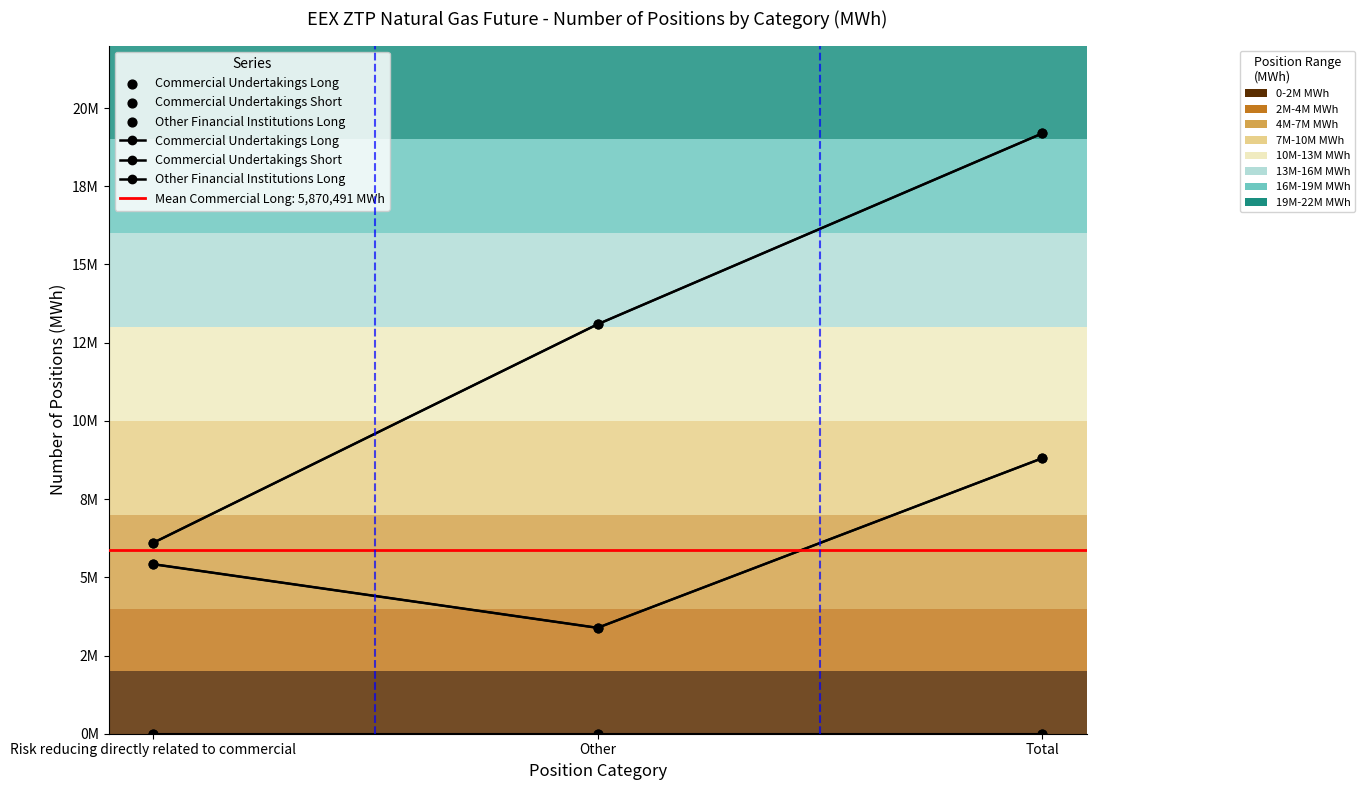

Which series reaches the maximum Y coordinate?

Commercial Undertakings Short